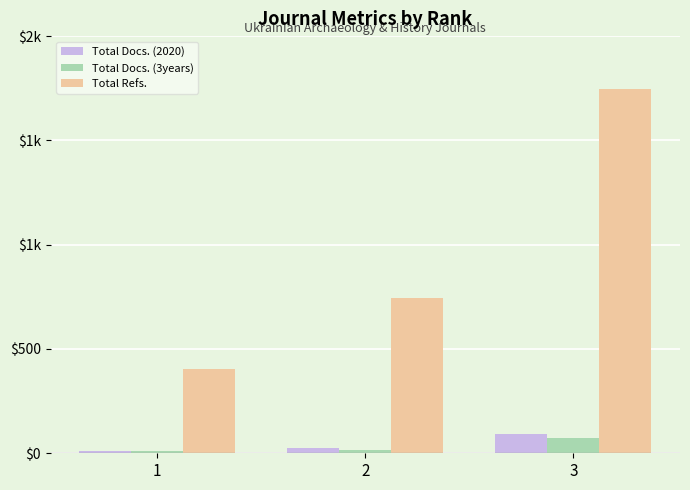

Are the bars horizontal?

No